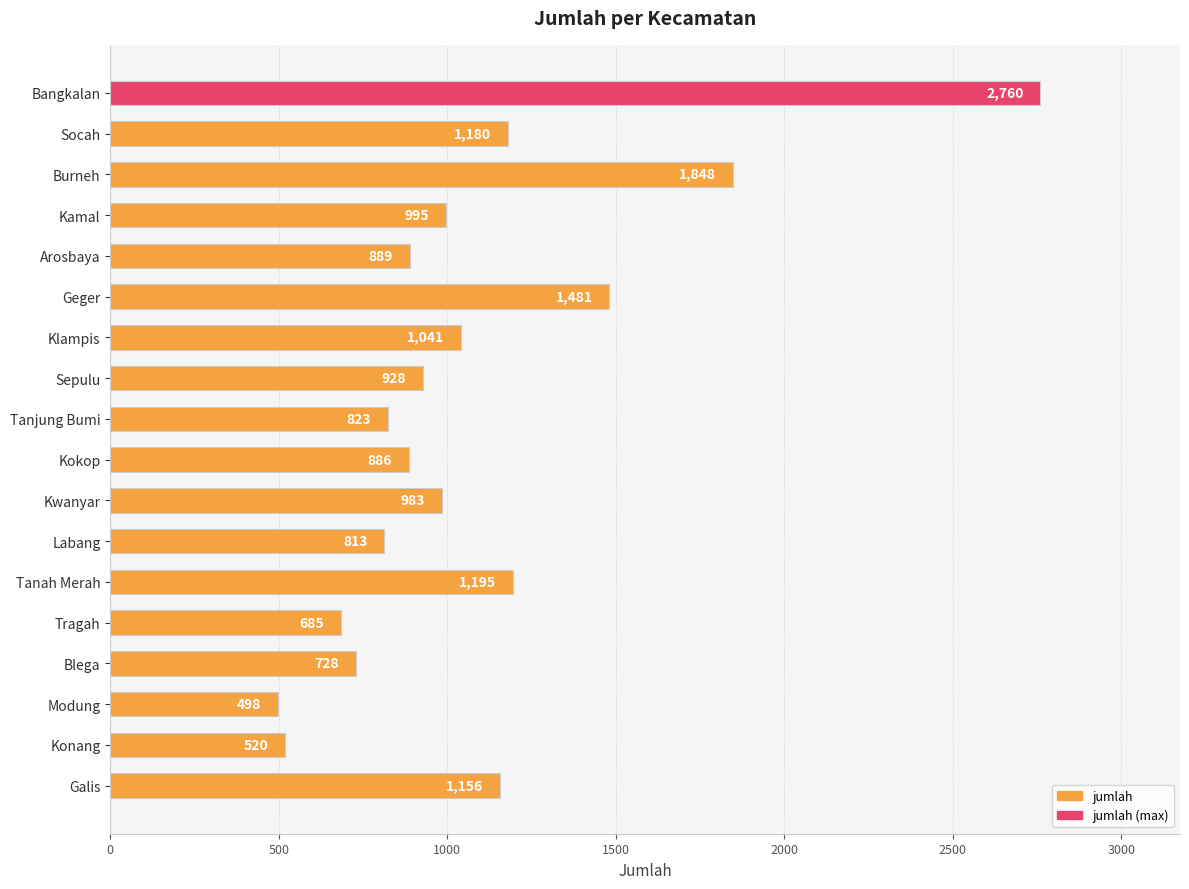

Are the bars grouped side by side (vs. stacked)?

No